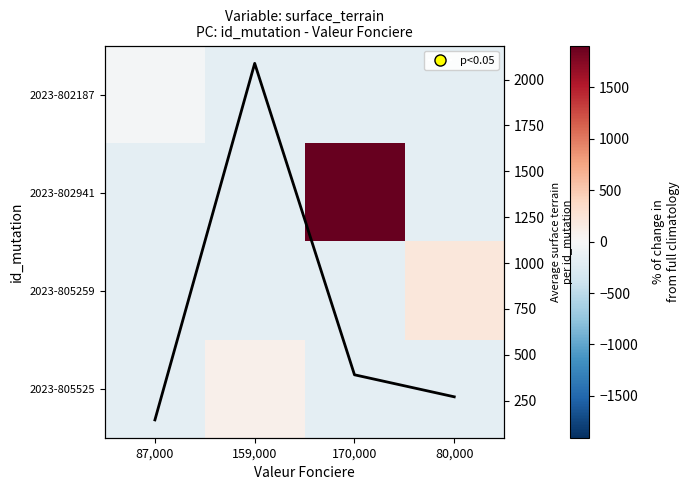

Is it true that 2023-805525 equals -92.8 at 87,000?

False